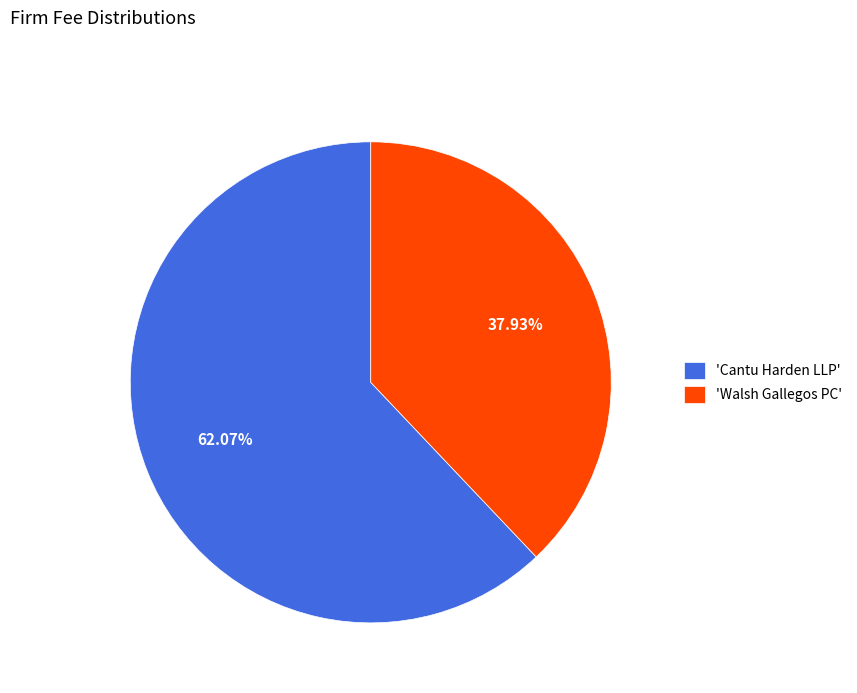

Which slice represents more than half of the pie?

'Cantu Harden LLP'